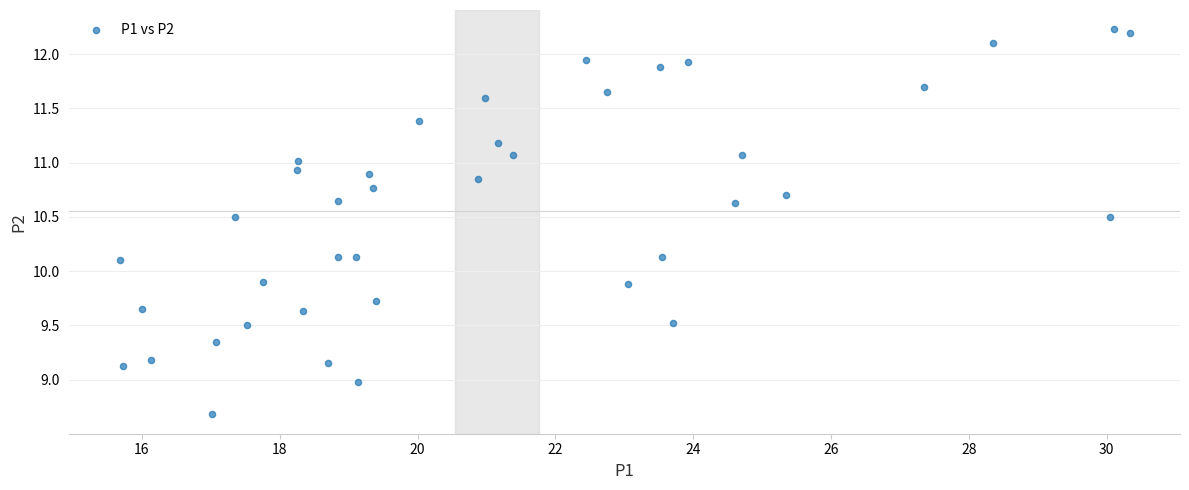

What is the range of X values (max minus min)?

14.6